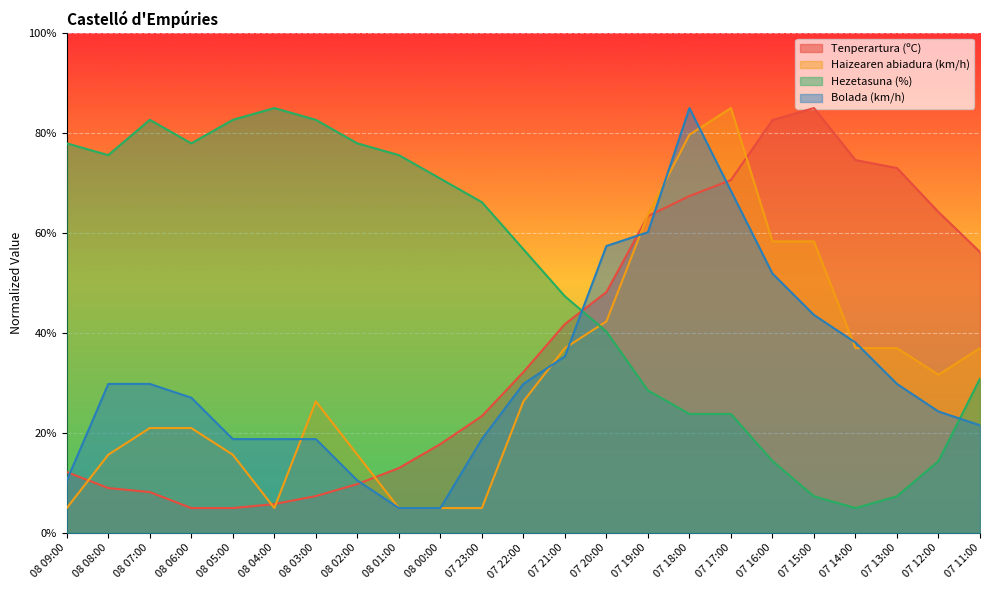

Between 07 19:00 and 08 04:00, which is larger?

07 19:00